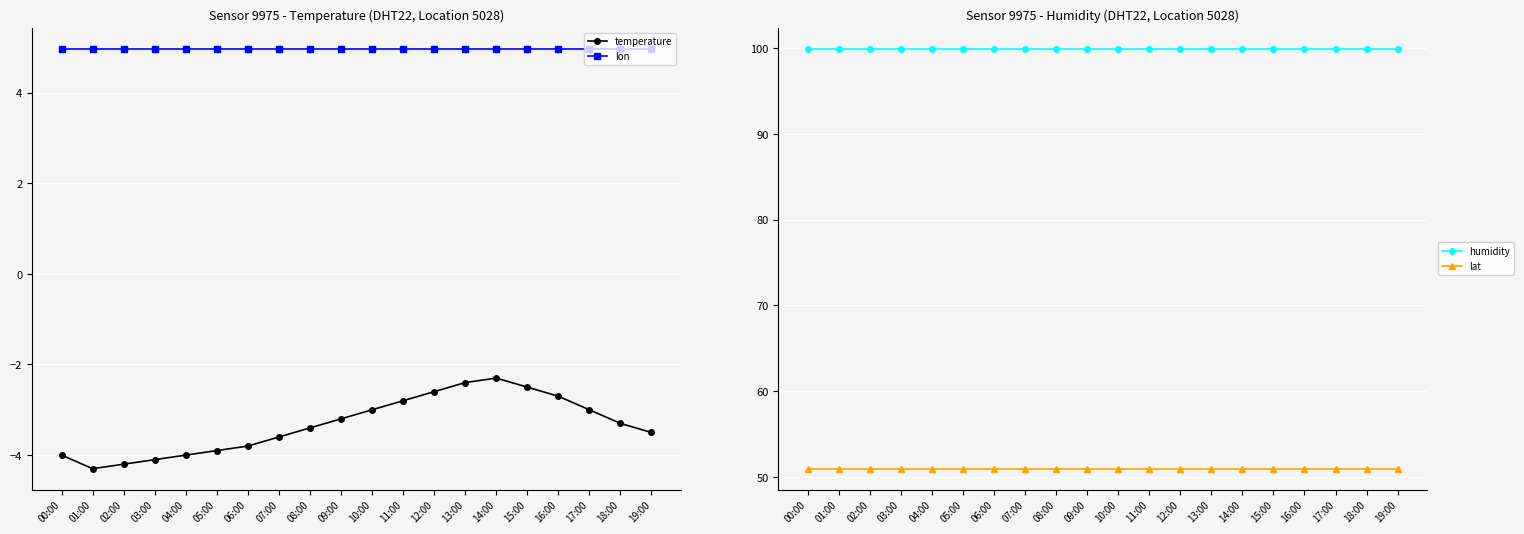

Which series has the widest spread of values?

temperature